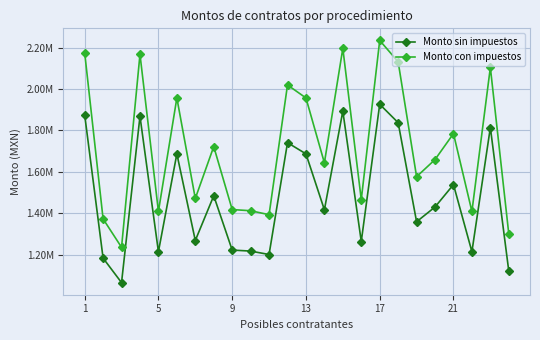

True or false: Monto con impuestos and Monto sin impuestos cross at least once.

False